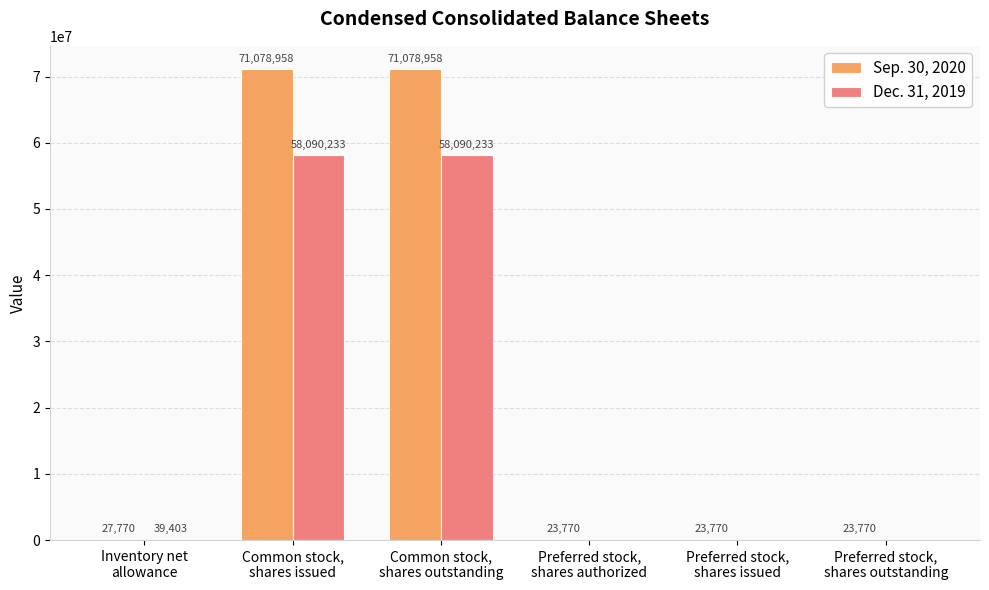

What are all the series names shown in the legend?

Sep. 30, 2020, Dec. 31, 2019